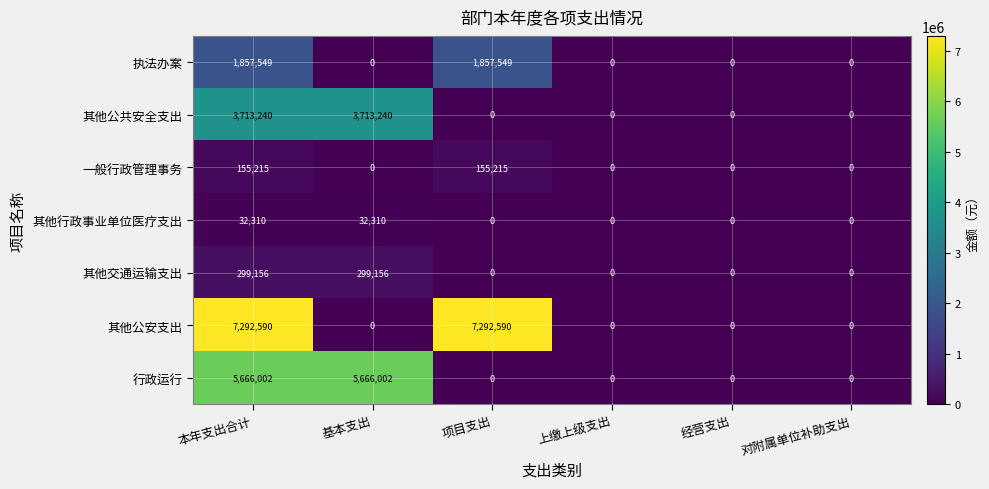

The value of 一般行政管理事务 at 本年支出合计 is 93216. True or false?

False